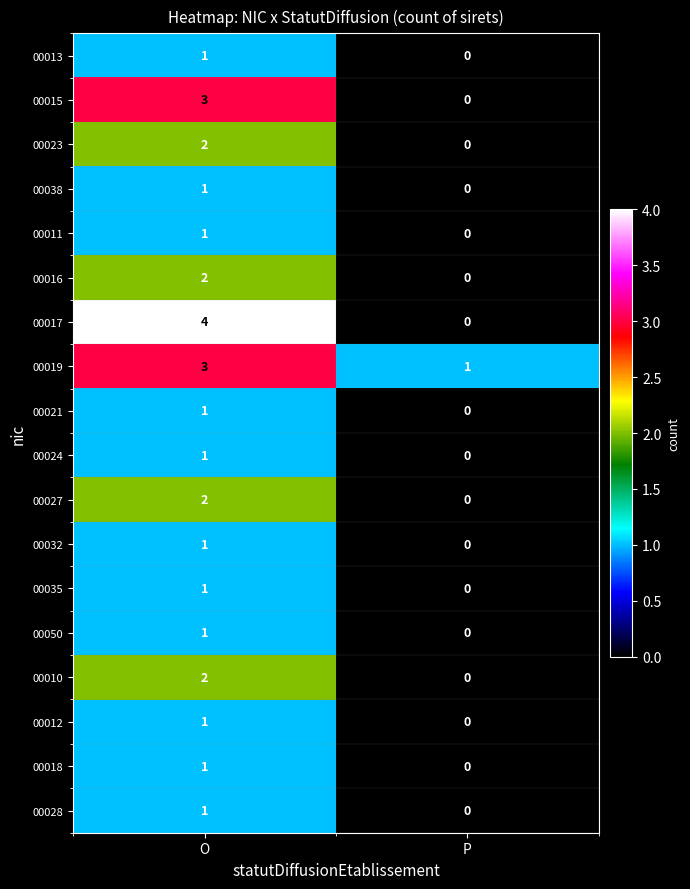

At which category is the sum across all series the highest?

O